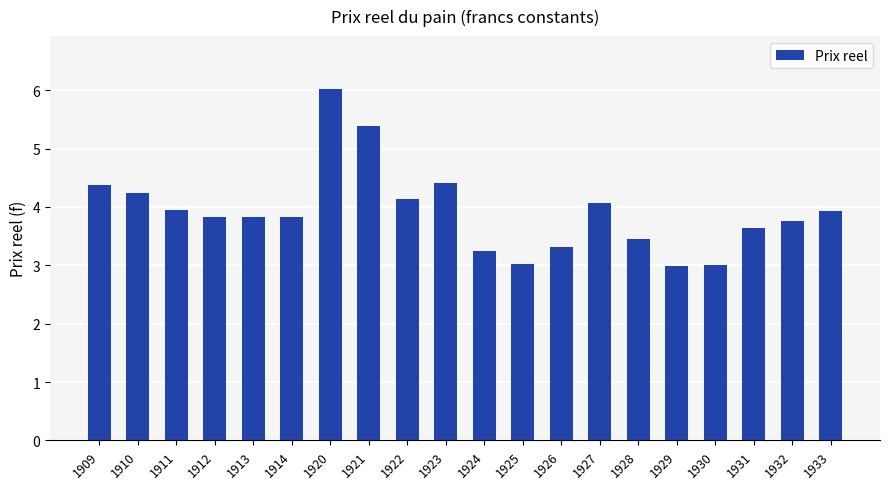

What is the ratio of the value at 1930 to the value at 1929?

1.0